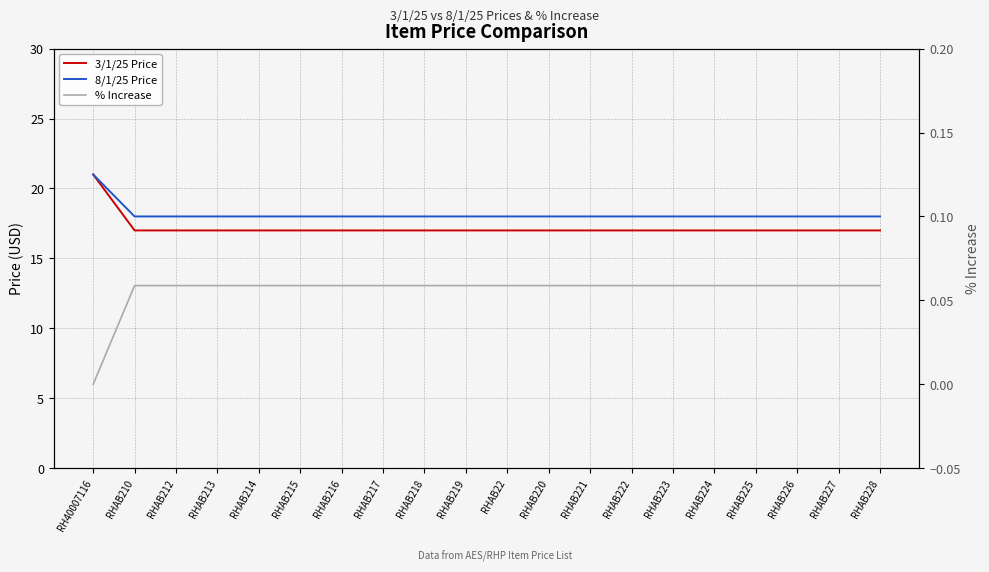

Reading left to right, extract all data points from this chart.

3/1/25 Price: 21.0	17.0	17.0	17.0	17.0	17.0	17.0	17.0	17.0	17.0	17.0	17.0	17.0	17.0	17.0	17.0	17.0	17.0	17.0	17.0
8/1/25 Price: 21.0	18.0	18.0	18.0	18.0	18.0	18.0	18.0	18.0	18.0	18.0	18.0	18.0	18.0	18.0	18.0	18.0	18.0	18.0	18.0
% Increase: 0.0	0.1	0.1	0.1	0.1	0.1	0.1	0.1	0.1	0.1	0.1	0.1	0.1	0.1	0.1	0.1	0.1	0.1	0.1	0.1